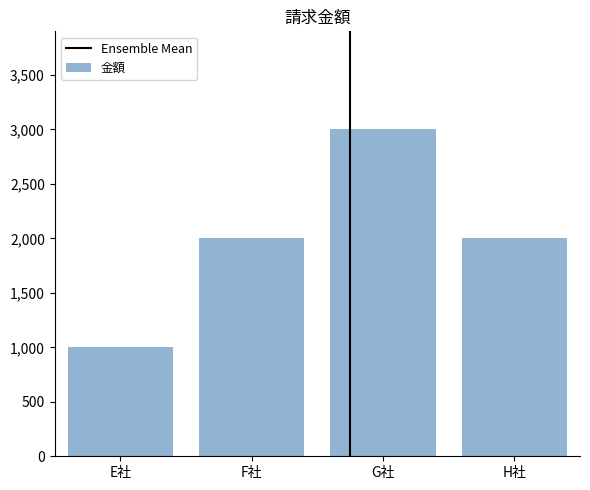

What is the value of the 4th bar from the left?

2000